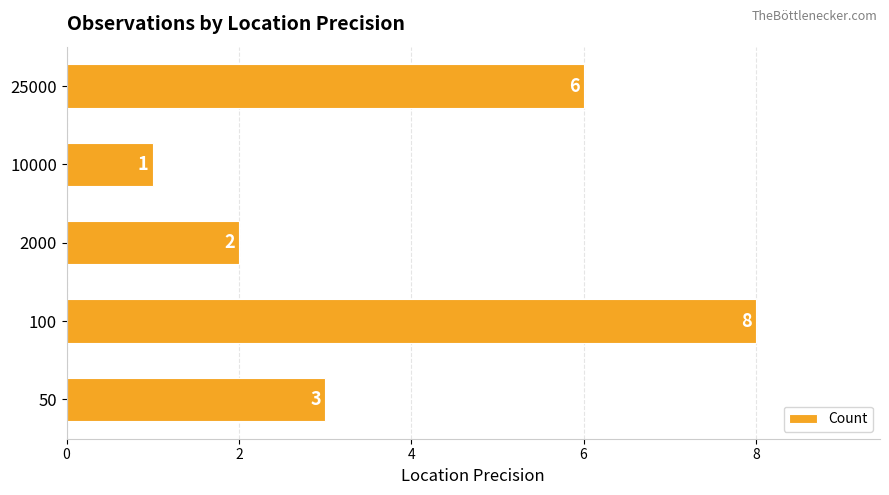

The value at 100 is 8. True or false?

True